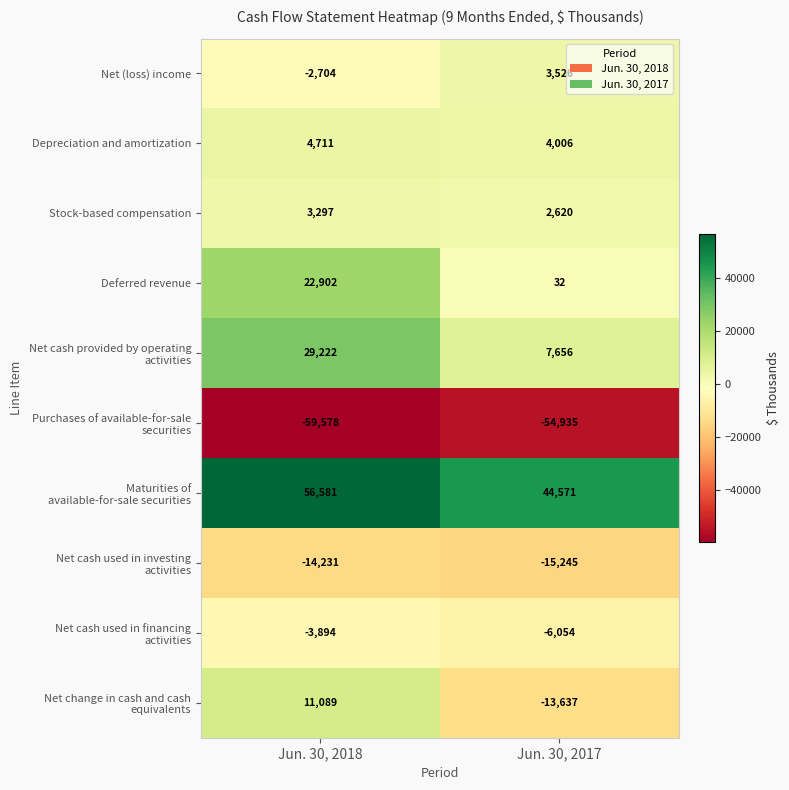

What is the sum of the Stock-based compensation values at Jun. 30, 2018 and Jun. 30, 2017?

5917